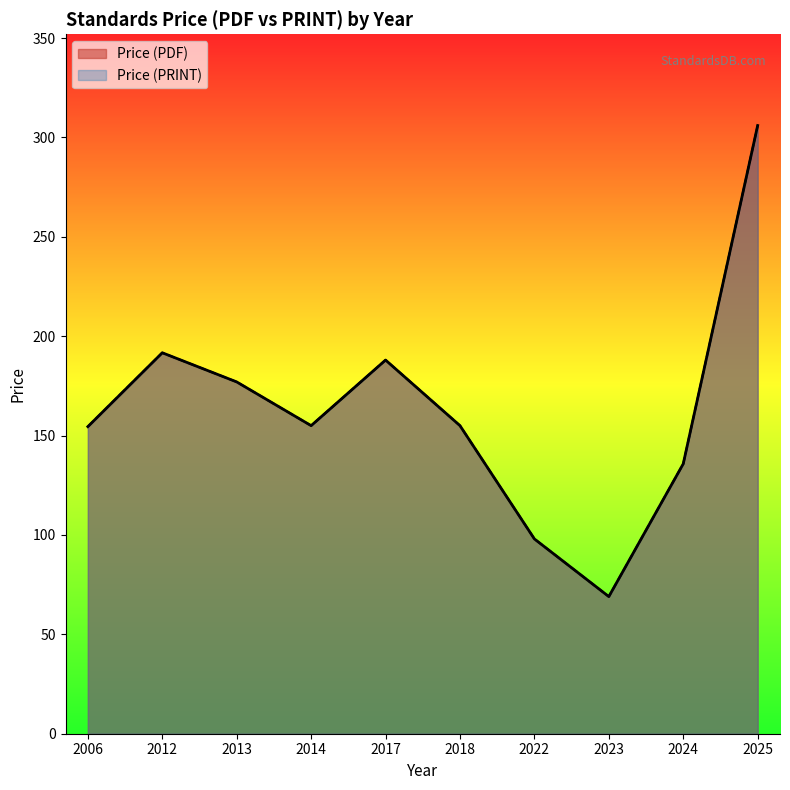

True or false: Price (PDF) and Price (PRINT) cross at least once.

False